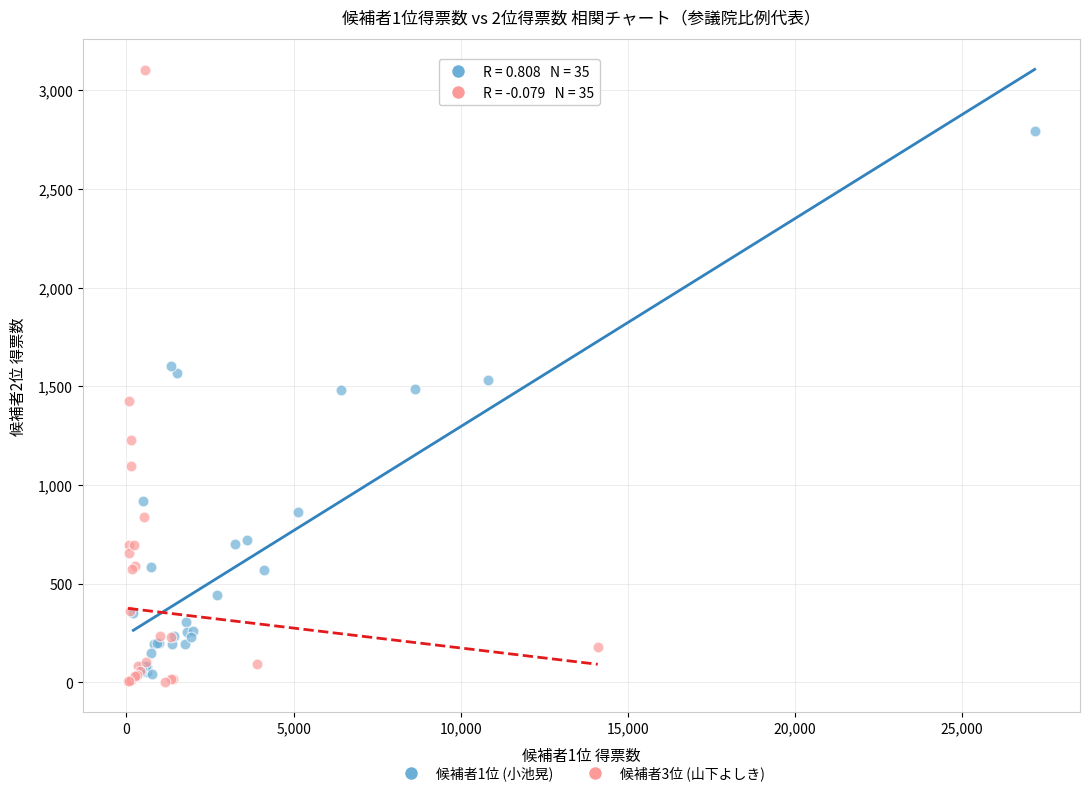

Which series reaches the maximum Y coordinate?

候補者3位 (山下よしき)